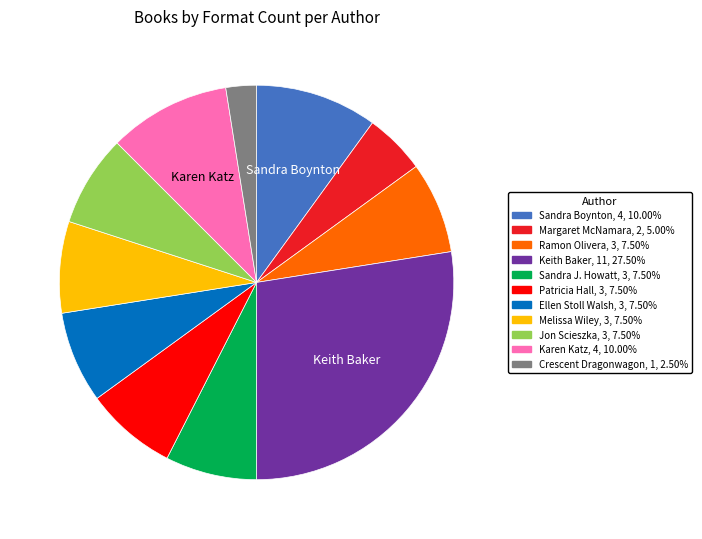

Does any single category account for the majority?

No